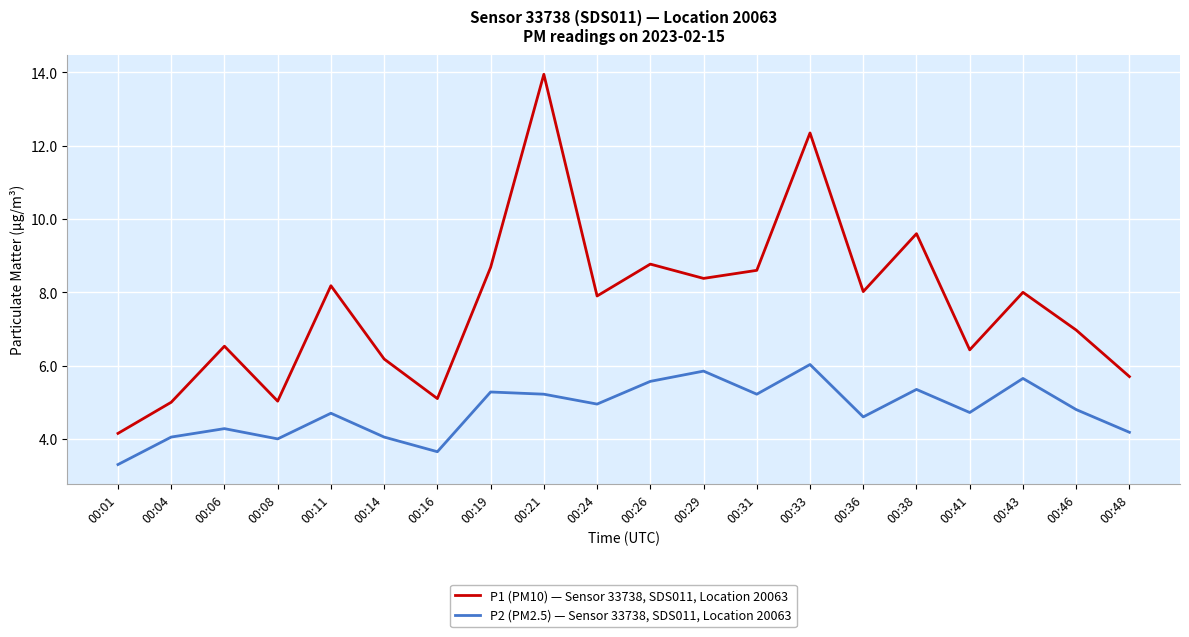

At which label does P1 (PM10) — Sensor 33738, SDS011, Location 20063 first exceed 8?

00:11